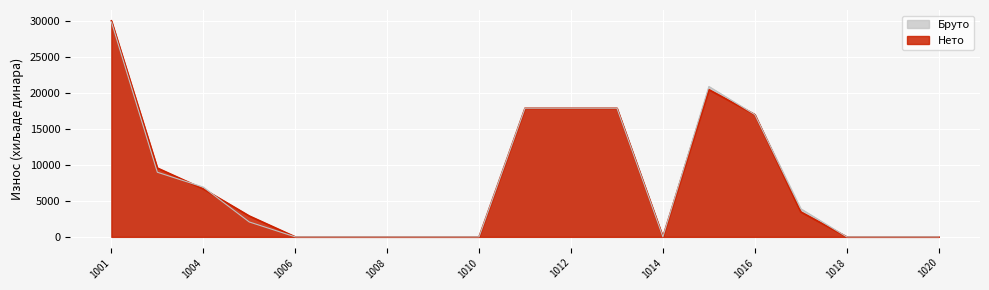

Reading left to right, extract all data points from this chart.

Бруто: 1001=29923	1003=8993	1004=6921	1005=2072	1006=0	1007=0	1008=0	1009=0	1010=0	1011=17909	1012=17909	1013=17909	1014=0	1015=20930	1016=17021	1017=3909	1018=0	1019=0	1020=0
Нето: 1001=30071	1003=9578	1004=6672	1005=2906	1006=0	1007=0	1008=0	1009=0	1010=0	1011=17909	1012=17909	1013=17909	1014=0	1015=20493	1016=17021	1017=3472	1018=0	1019=0	1020=0